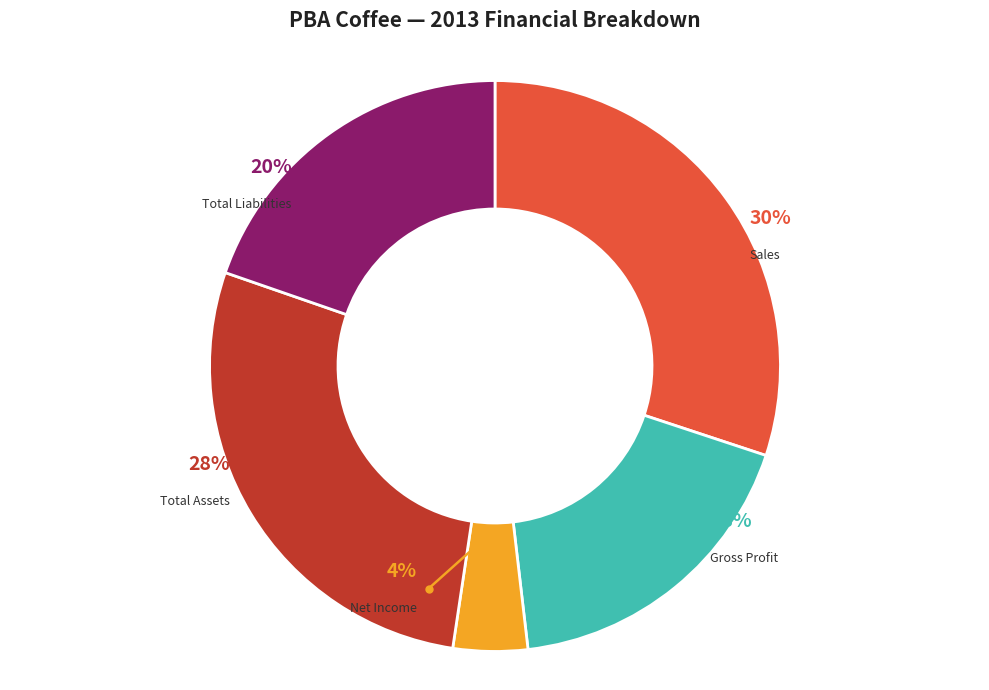

Is there a majority slice in this chart?

No